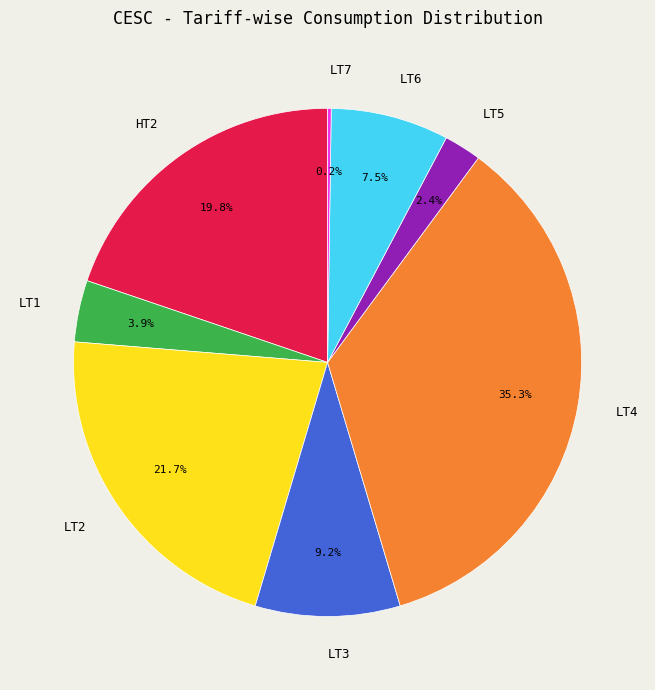

What percentage is NOT represented by LT5?

97.6%